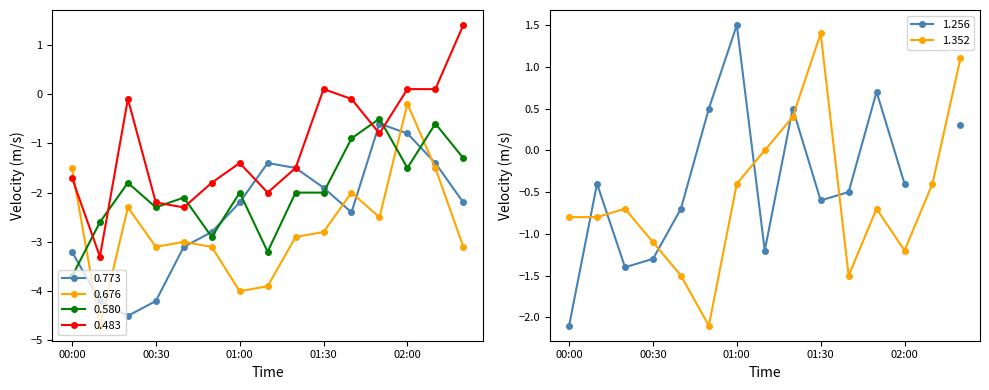

The value of 0.773 at 00:00 is -4.4. True or false?

False